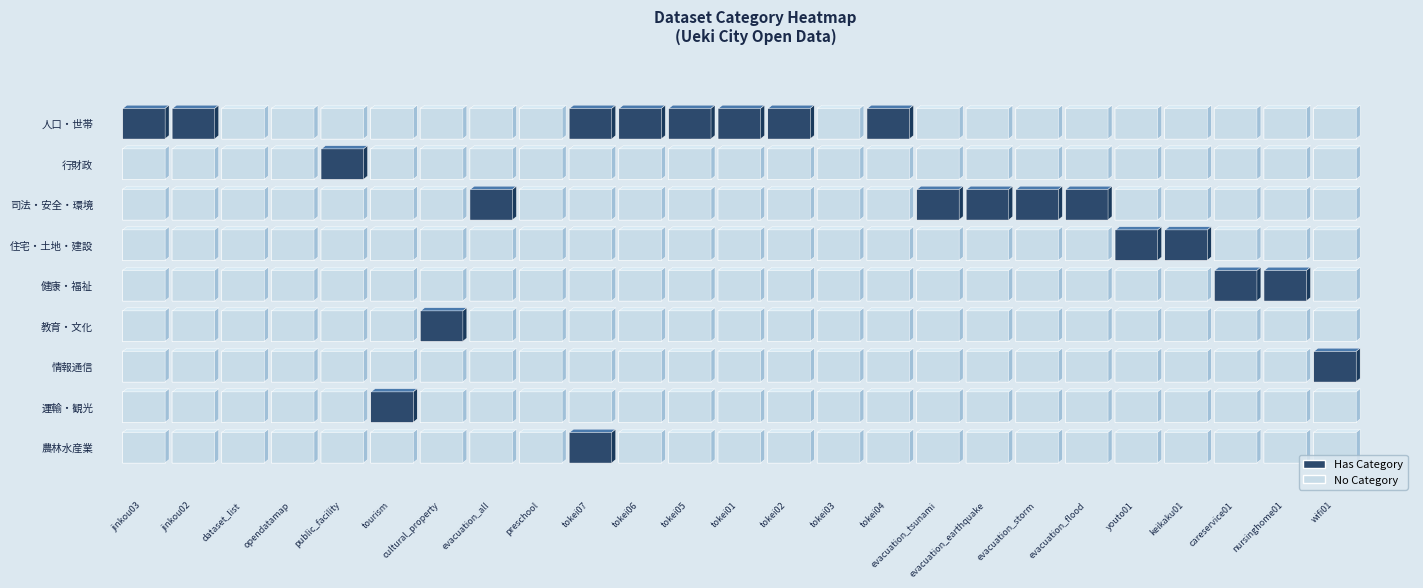

Where is 教育・文化 nearest to the value 0?

jinkou03